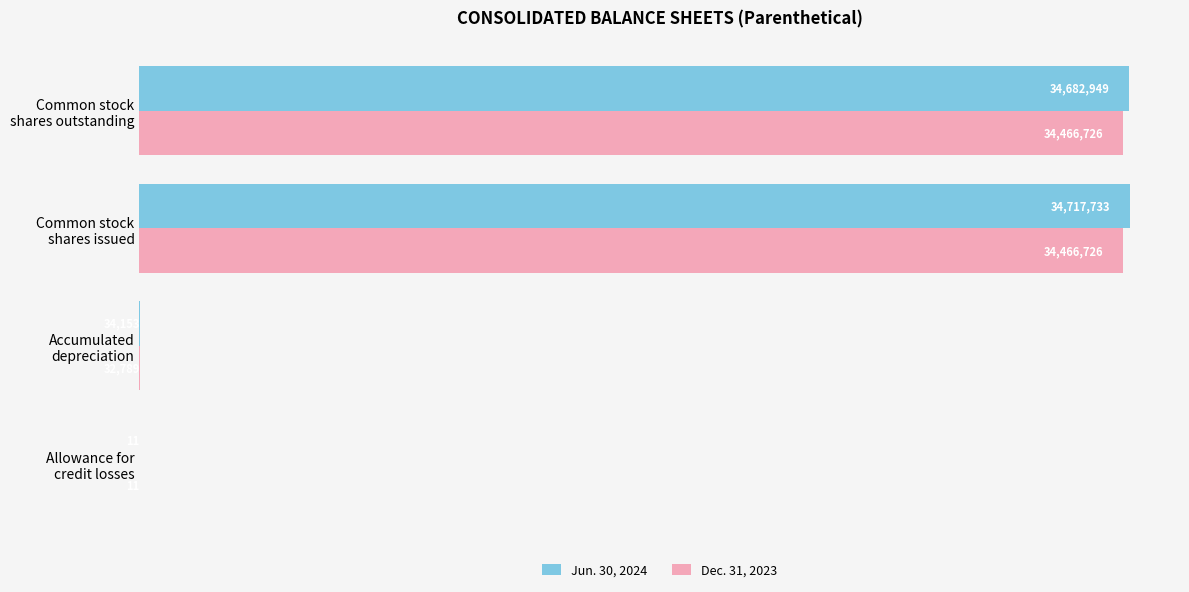

Rank the series by their maximum value, from highest to lowest.

Jun. 30, 2024, Dec. 31, 2023